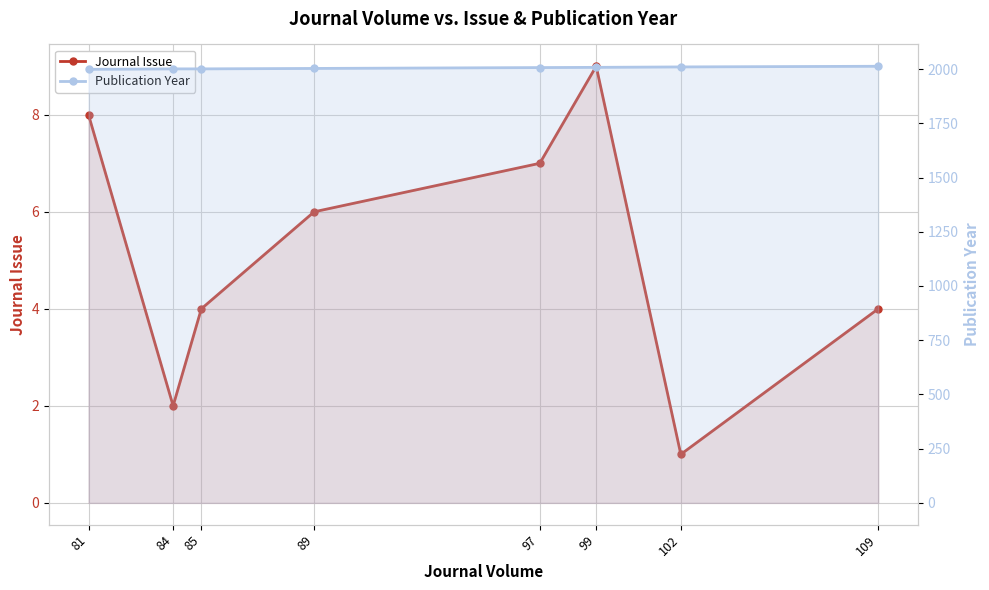

Which has a higher value, 109 or 84?

109